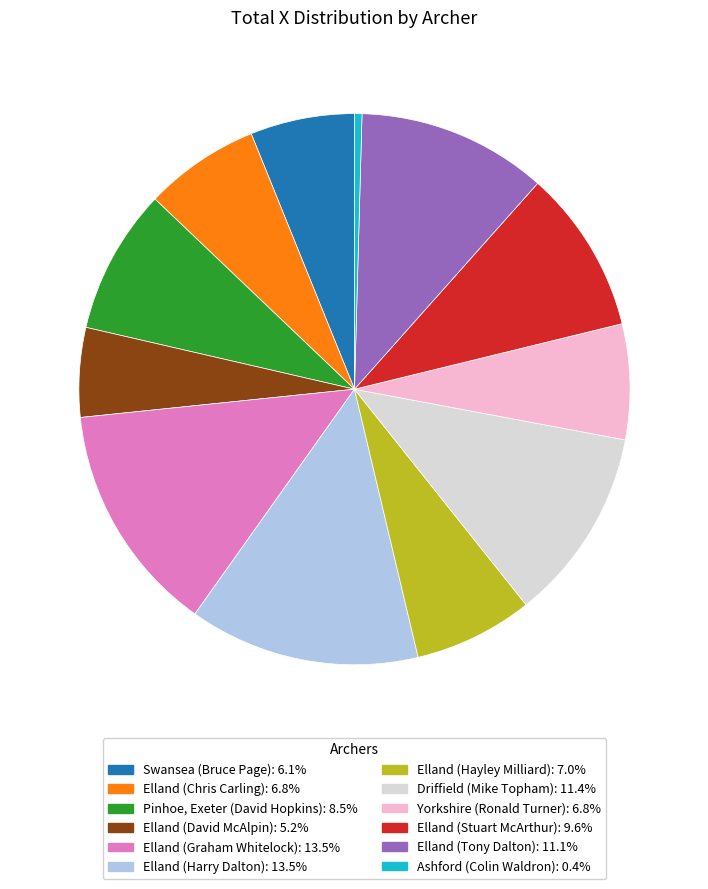

Which has a higher value, Swansea (Bruce Page) or Elland (Tony Dalton)?

Elland (Tony Dalton)